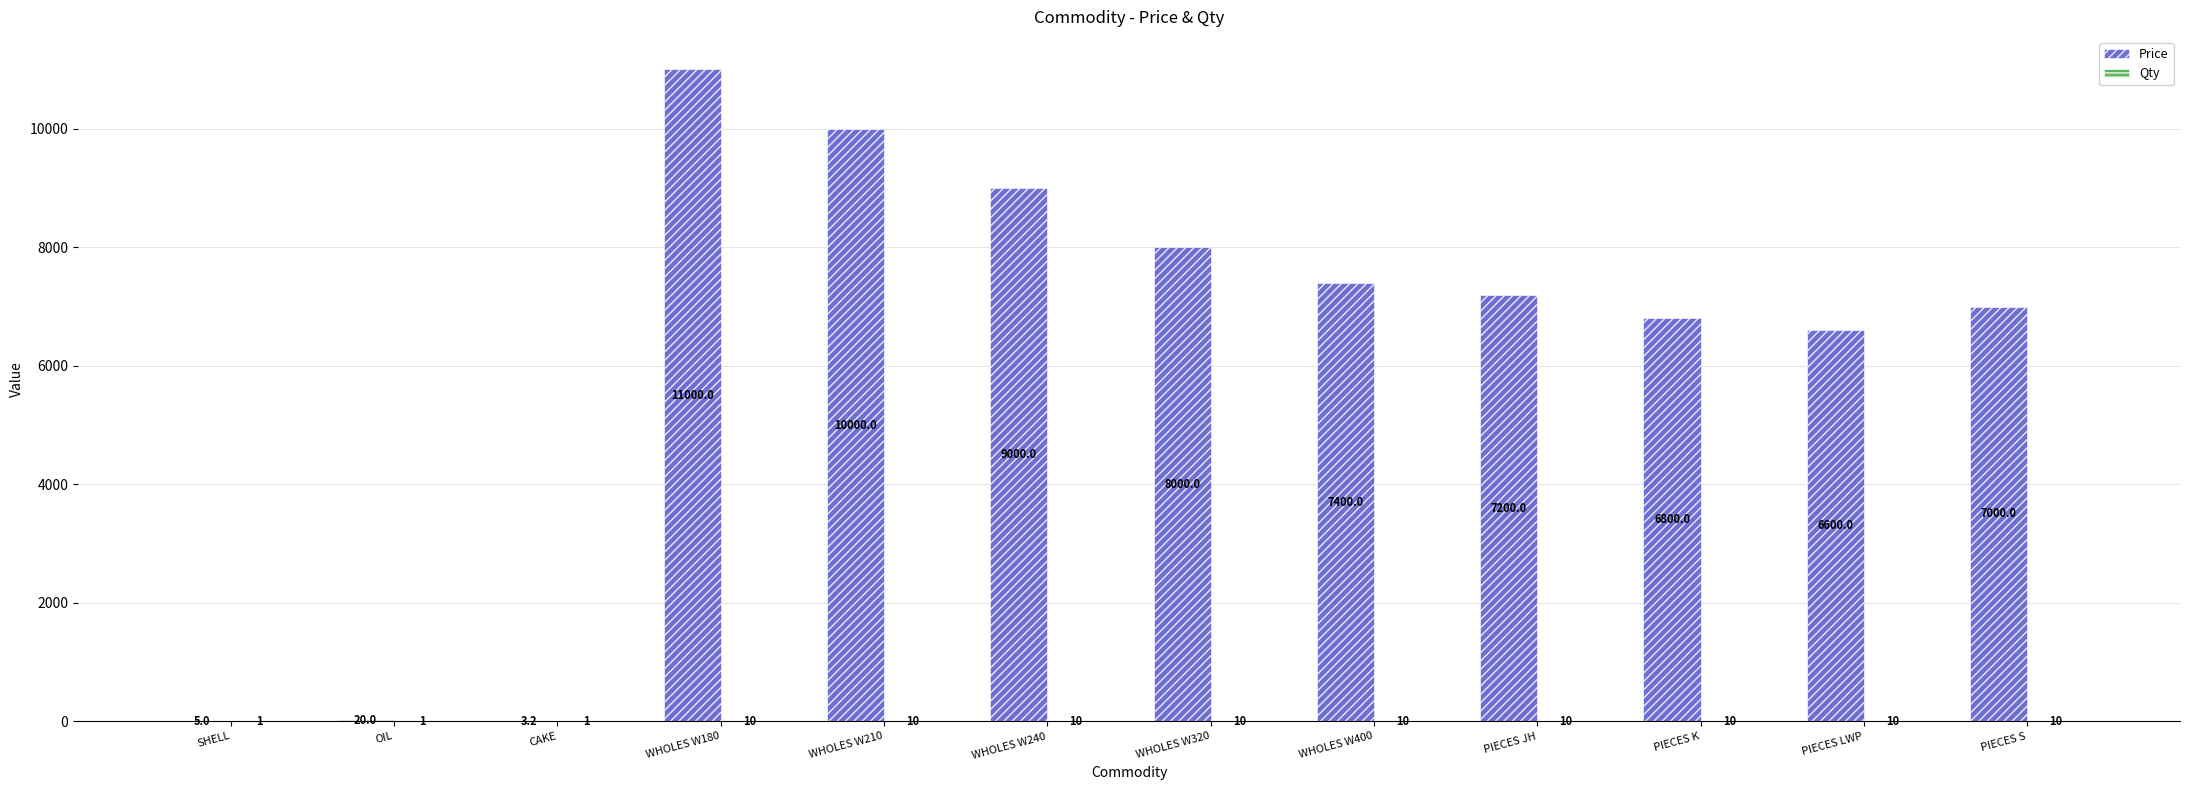

True or false: Price has a value of 3703.6 at PIECES LWP.

False